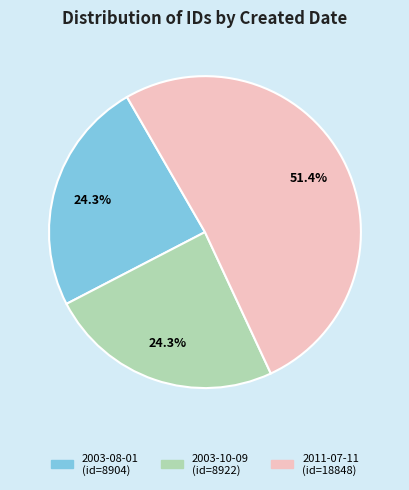

What is the ratio of the value at 2003-10-09 to the value at 2011-07-11?

0.5